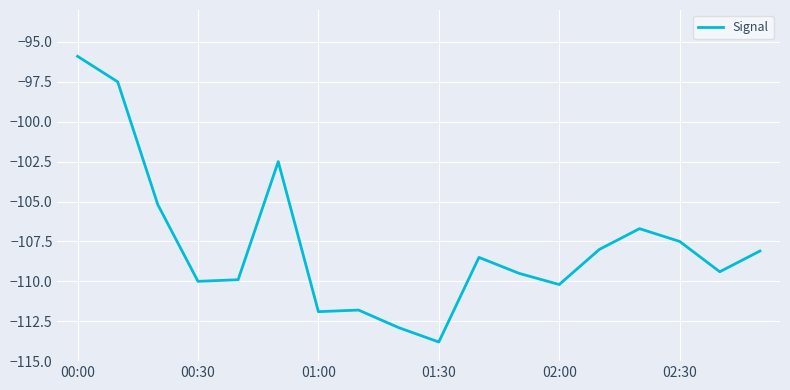

What is the greatest value displayed?

-95.9